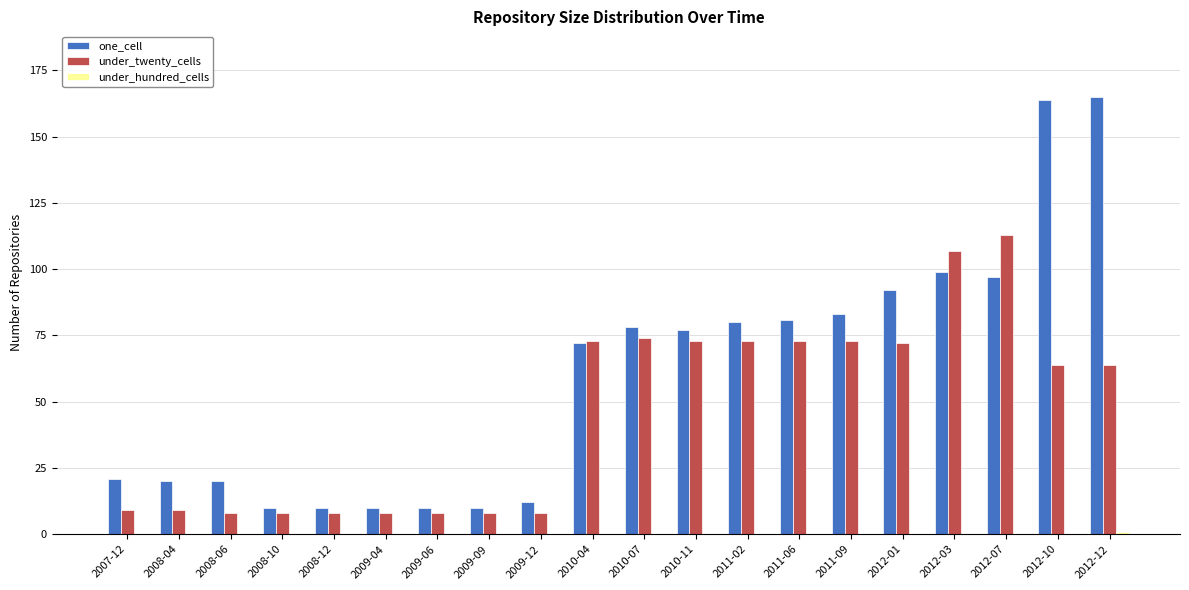

Between 2008-12 and 2011-02, which series saw the biggest shift?

one_cell